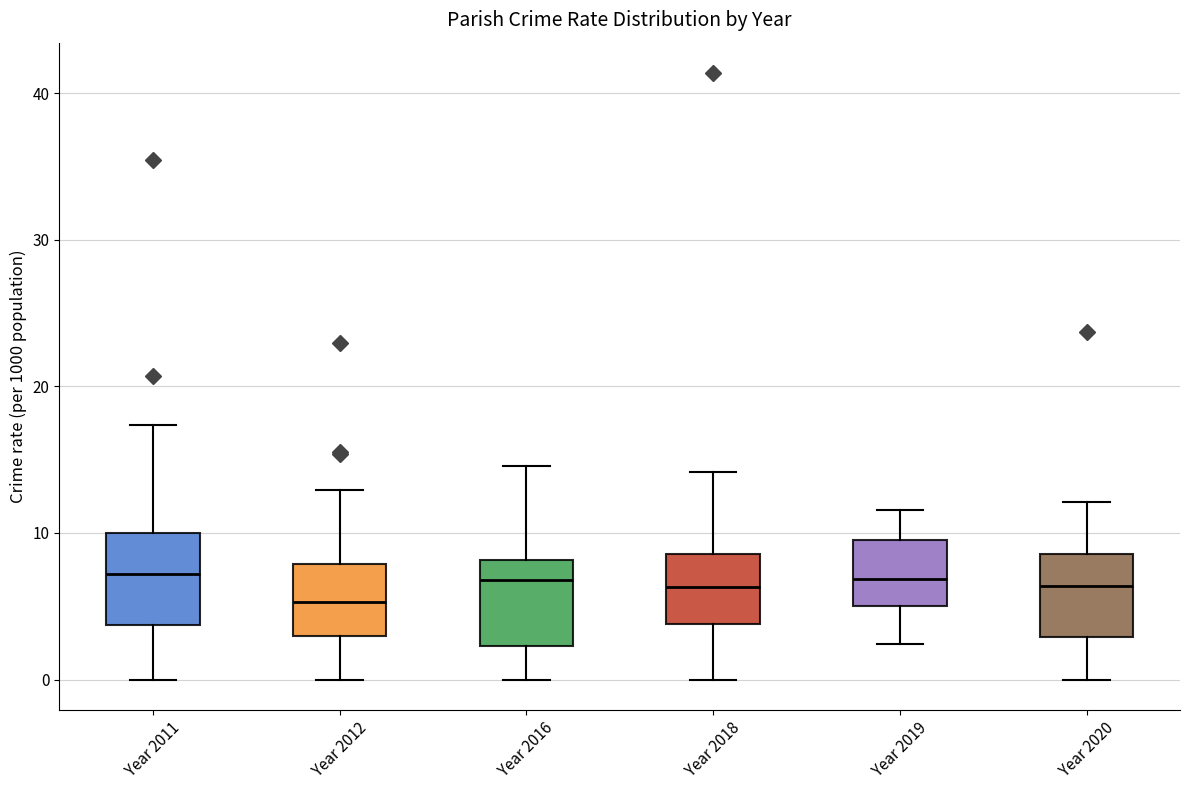

Reading left to right, read every box against the y-axis: the position of its median line, the range the box covers, and the ends of its whiskers. The values are not printed on the chart, so give them approximately, as read against the axis.

Year 2011: median 7, box 4 to 10, whiskers 0 to 17
Year 2012: median 5, box 3 to 8, whiskers 0 to 13
Year 2016: median 7, box 2 to 8, whiskers 0 to 15
Year 2018: median 6, box 4 to 9, whiskers 0 to 14
Year 2019: median 7, box 5 to 10, whiskers 2 to 12
Year 2020: median 6, box 3 to 9, whiskers 0 to 12